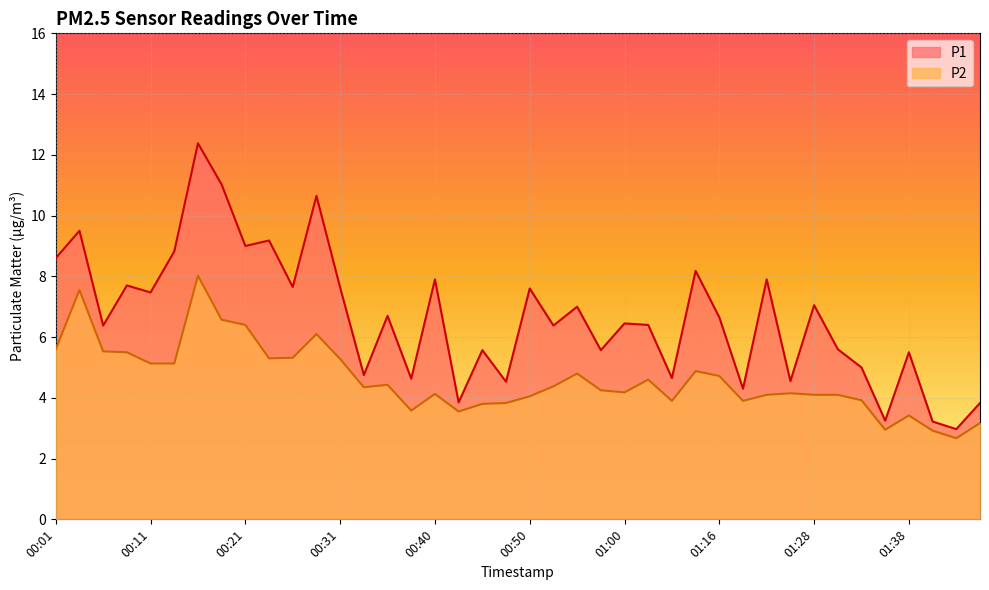

At which label is P2 closest to 5?

01:13